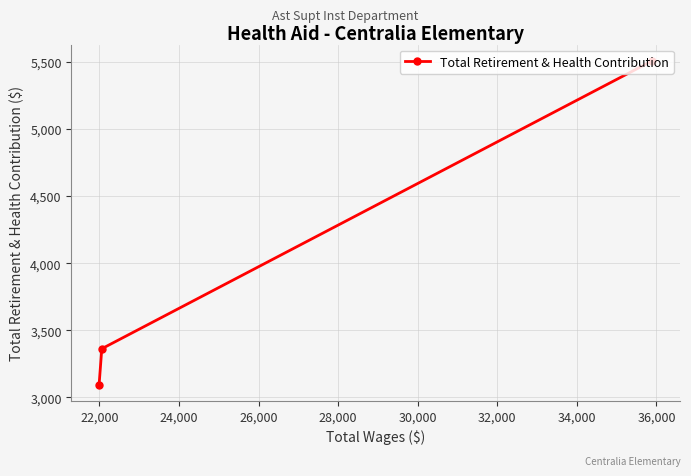

What is the maximum value shown in the chart?

5509